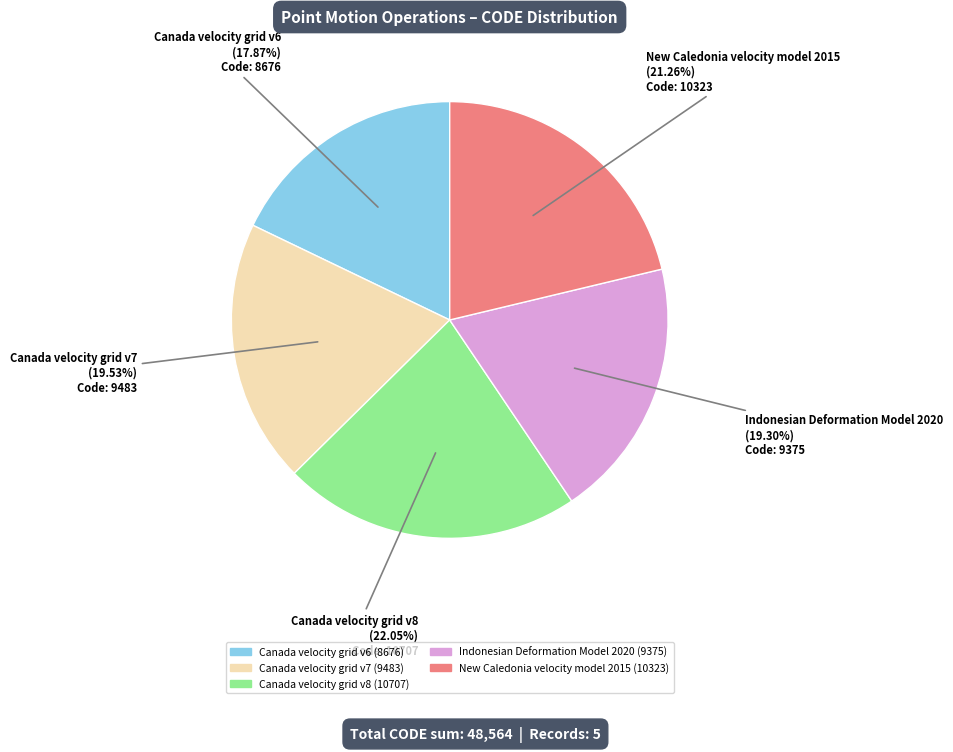

Is the sum of Canada velocity grid v7 and Canada velocity grid v6 greater than half?

No